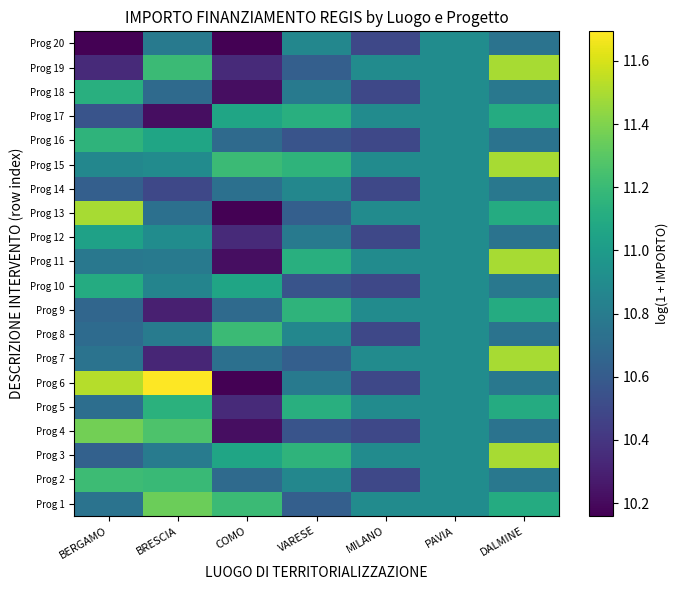

At which category is the sum across all series the highest?

DALMINE